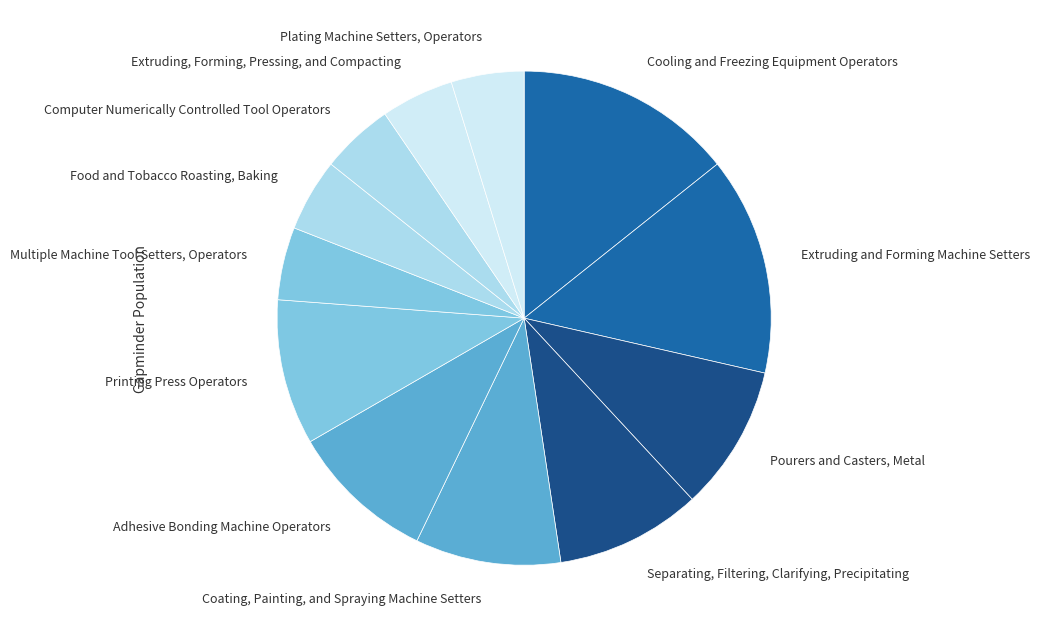

What is the largest slice in the pie chart?

Cooling and Freezing Equipment Operators